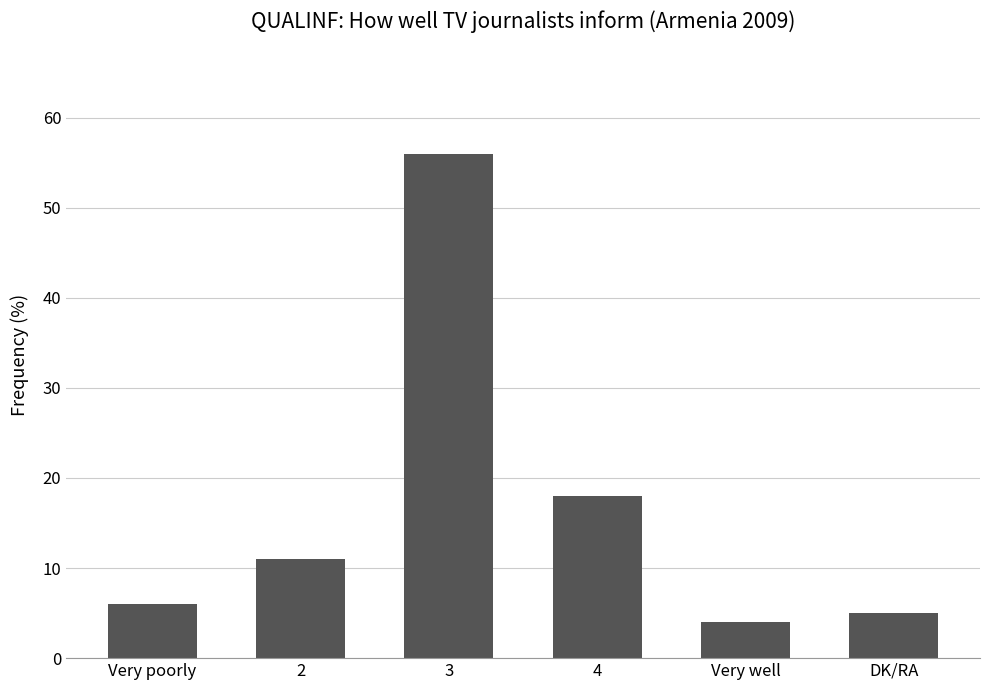

Reading right to left, list all the values displayed in this chart.

5	4	18	56	11	6